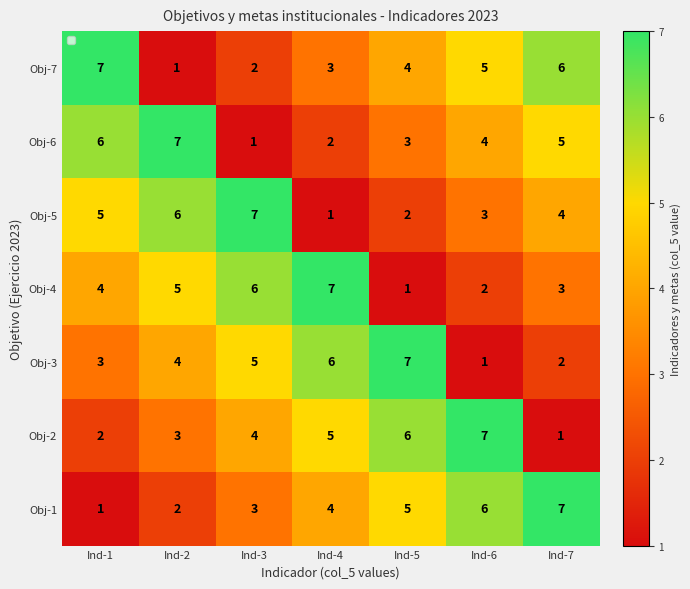

What is the maximum value shown in the chart?

7